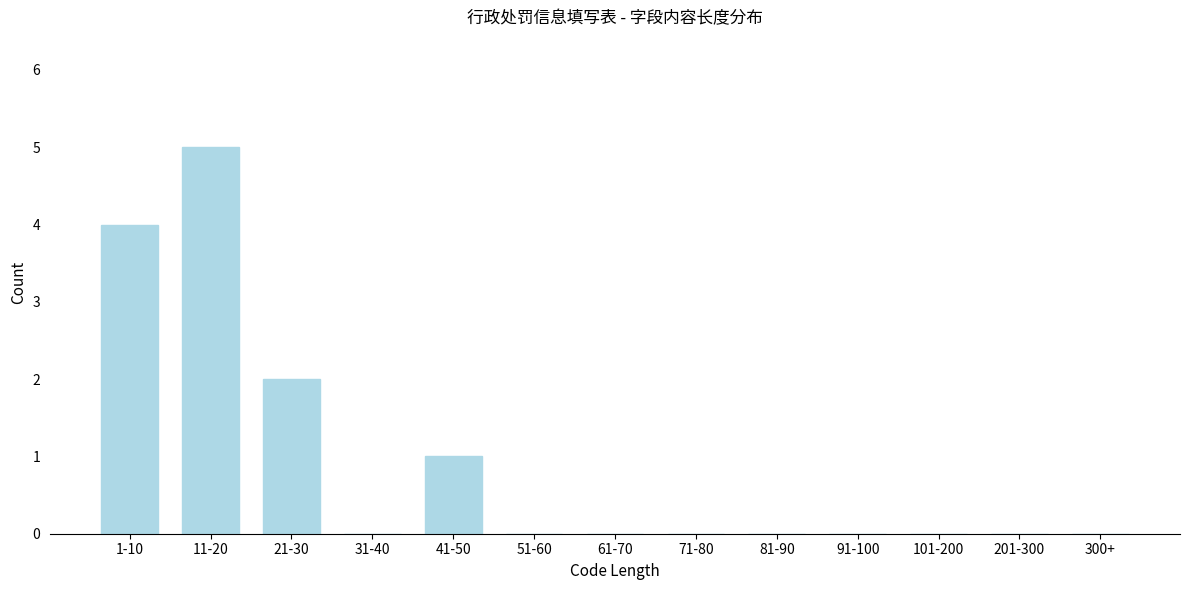

Reading left to right, extract all data points from this chart.

1-10=4	11-20=5	21-30=2	31-40=0	41-50=1	51-60=0	61-70=0	71-80=0	81-90=0	91-100=0	101-200=0	201-300=0	300+=0